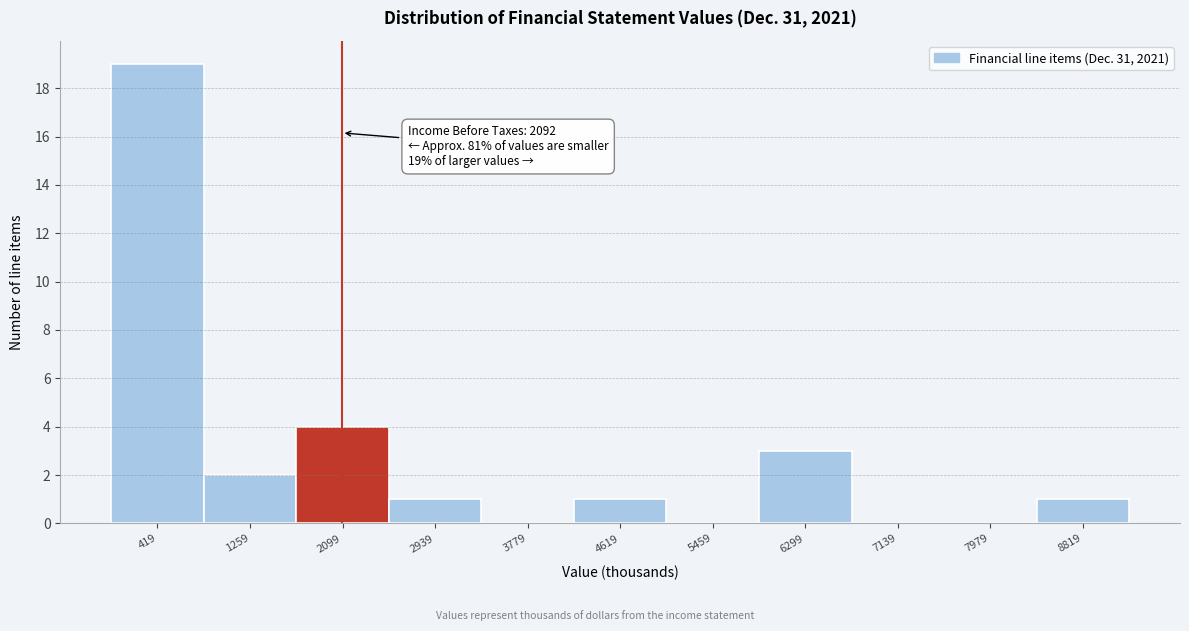

Over which range of the x-axis is the bar tallest?

0 to 800